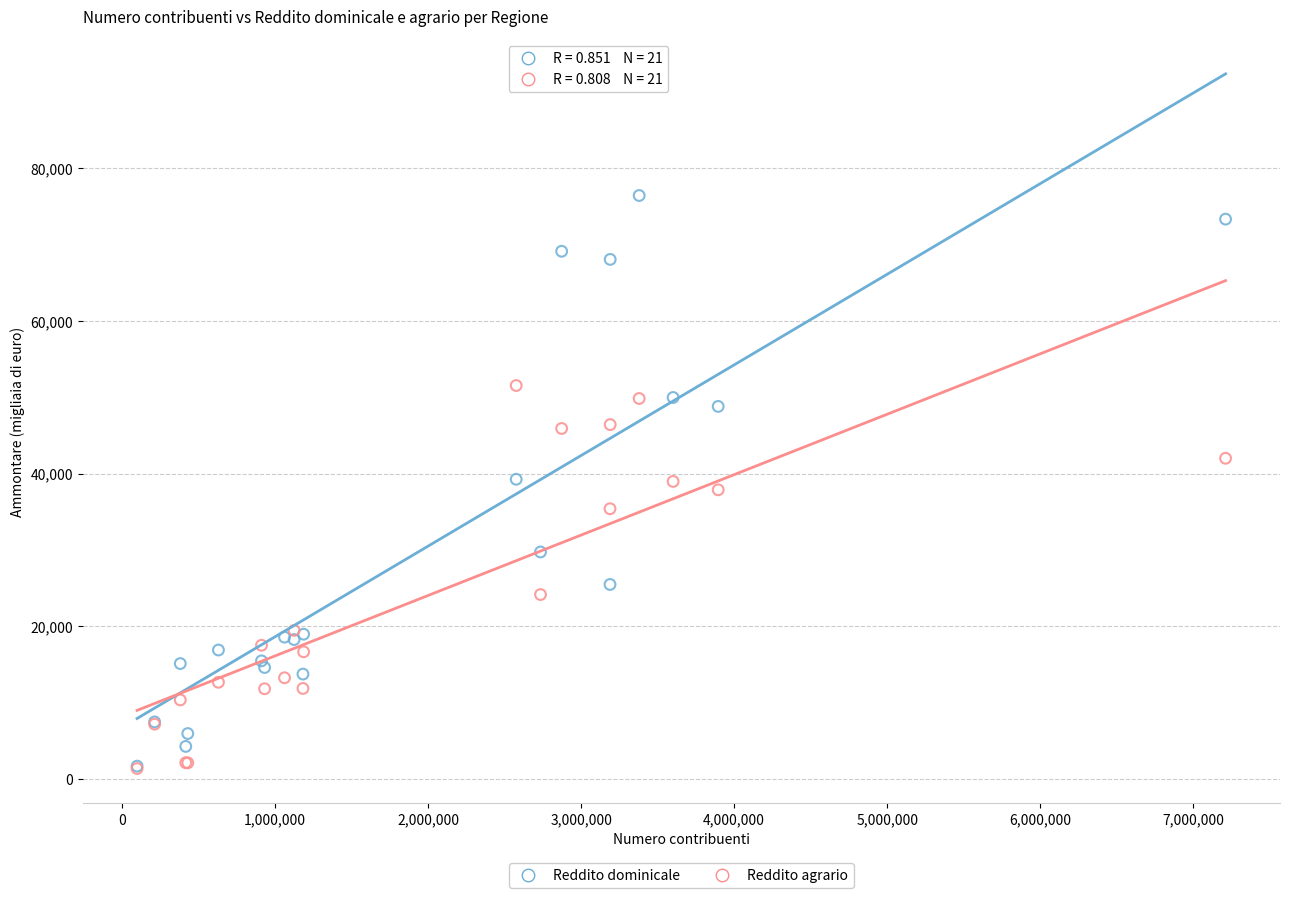

Which series reaches the maximum Y coordinate?

Reddito dominicale